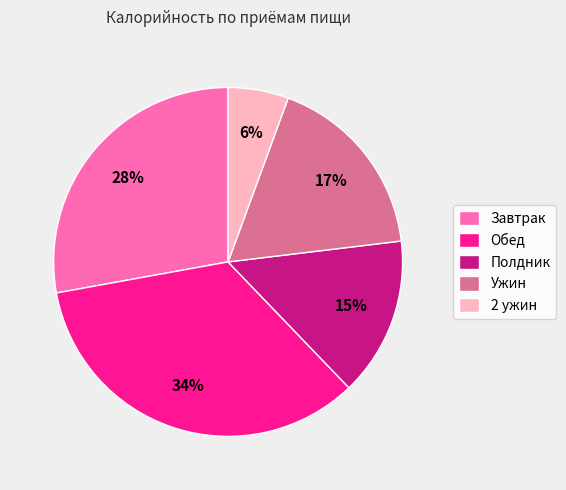

Combined, do Ужин and Полдник account for over 50%?

No